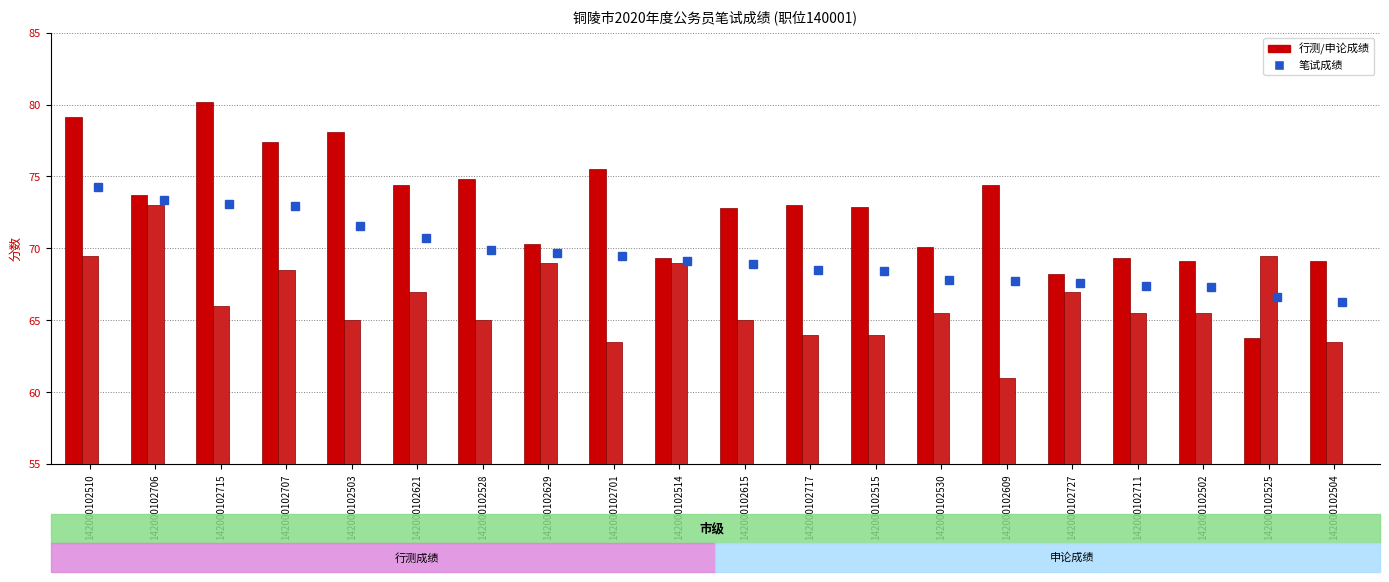

What is the spread (max minus min) of values at 142000102502?

3.6